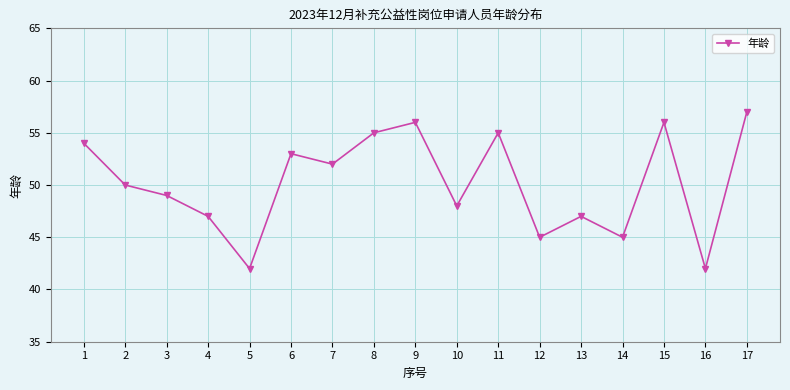

How many data points does each series have?

17